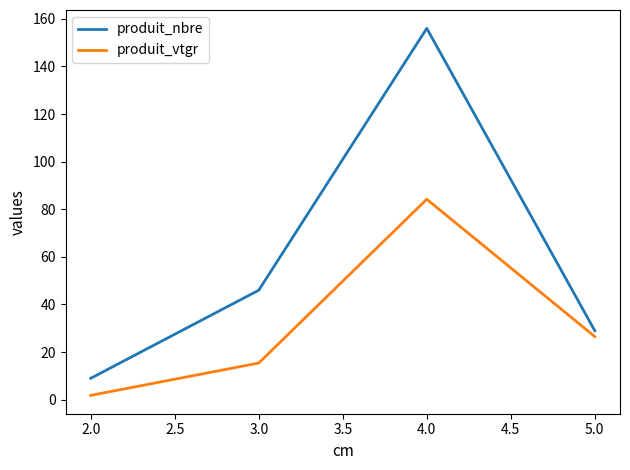

The produit_vtgr series shows 84.2 at 4.0. True or false?

True